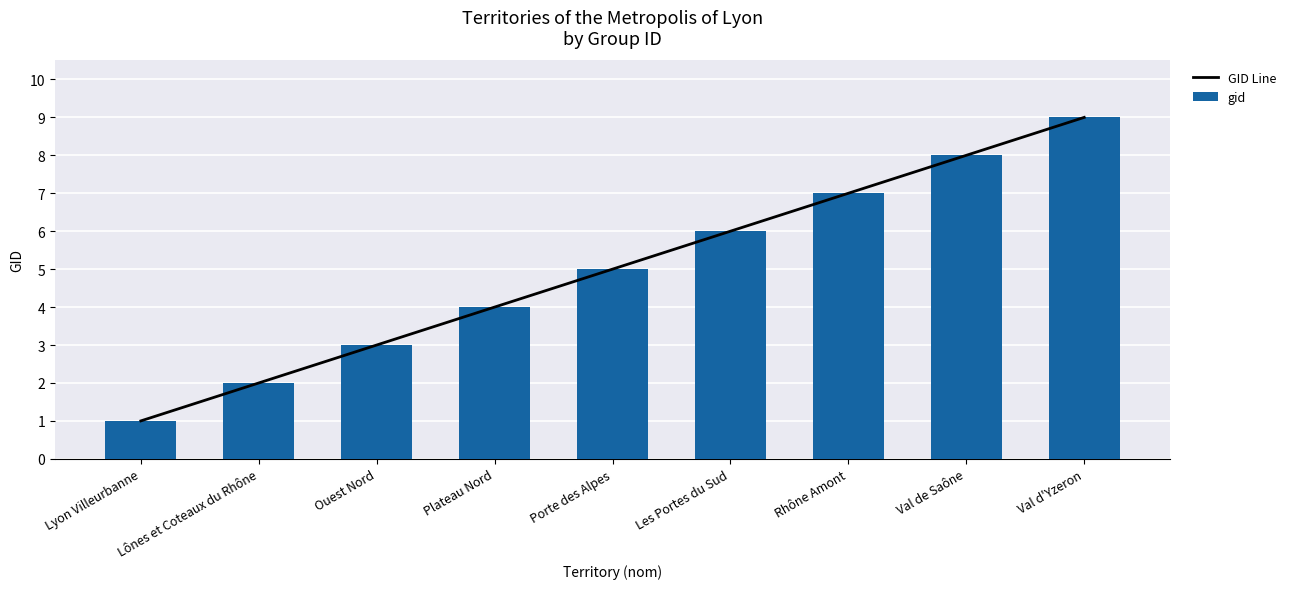

Reading left to right, what are all the values shown in this chart?

GID Line: Lyon Villeurbanne=1	Lônes et Coteaux du Rhône=2	Ouest Nord=3	Plateau Nord=4	Porte des Alpes=5	Les Portes du Sud=6	Rhône Amont=7	Val de Saône=8	Val d'Yzeron=9
gid: Lyon Villeurbanne=1	Lônes et Coteaux du Rhône=2	Ouest Nord=3	Plateau Nord=4	Porte des Alpes=5	Les Portes du Sud=6	Rhône Amont=7	Val de Saône=8	Val d'Yzeron=9